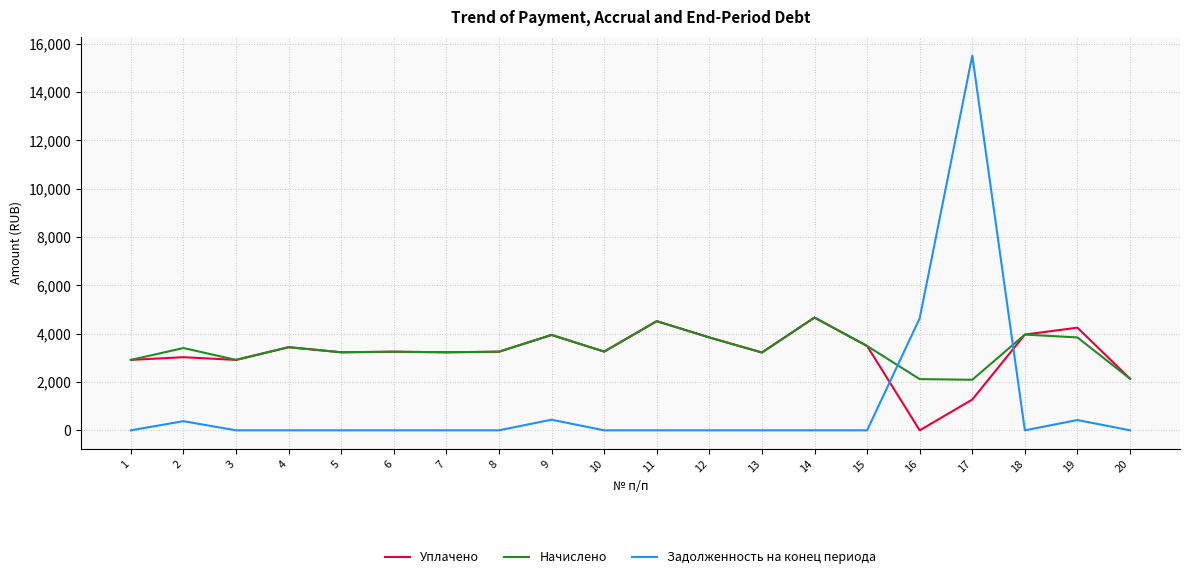

What is the total value across all series at 10?

6514.2